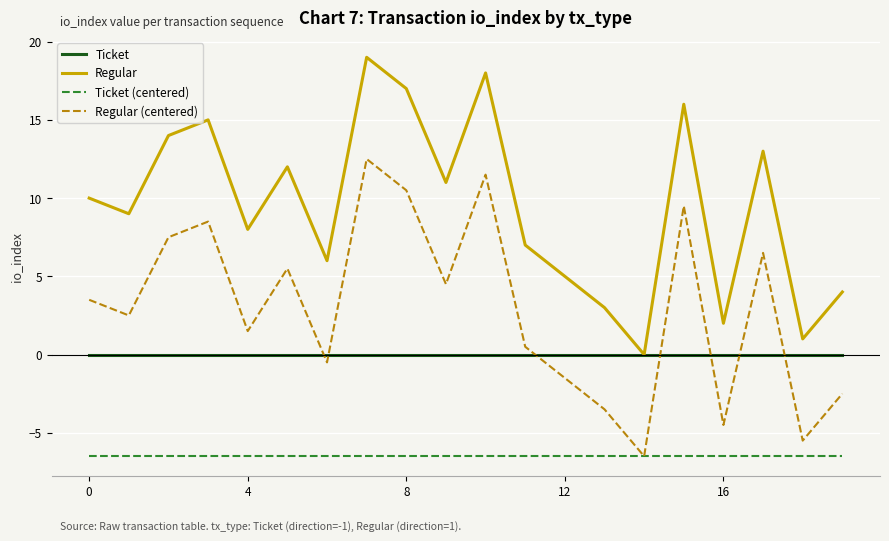

True or false: Regular and Regular (centered) intersect in this chart.

False